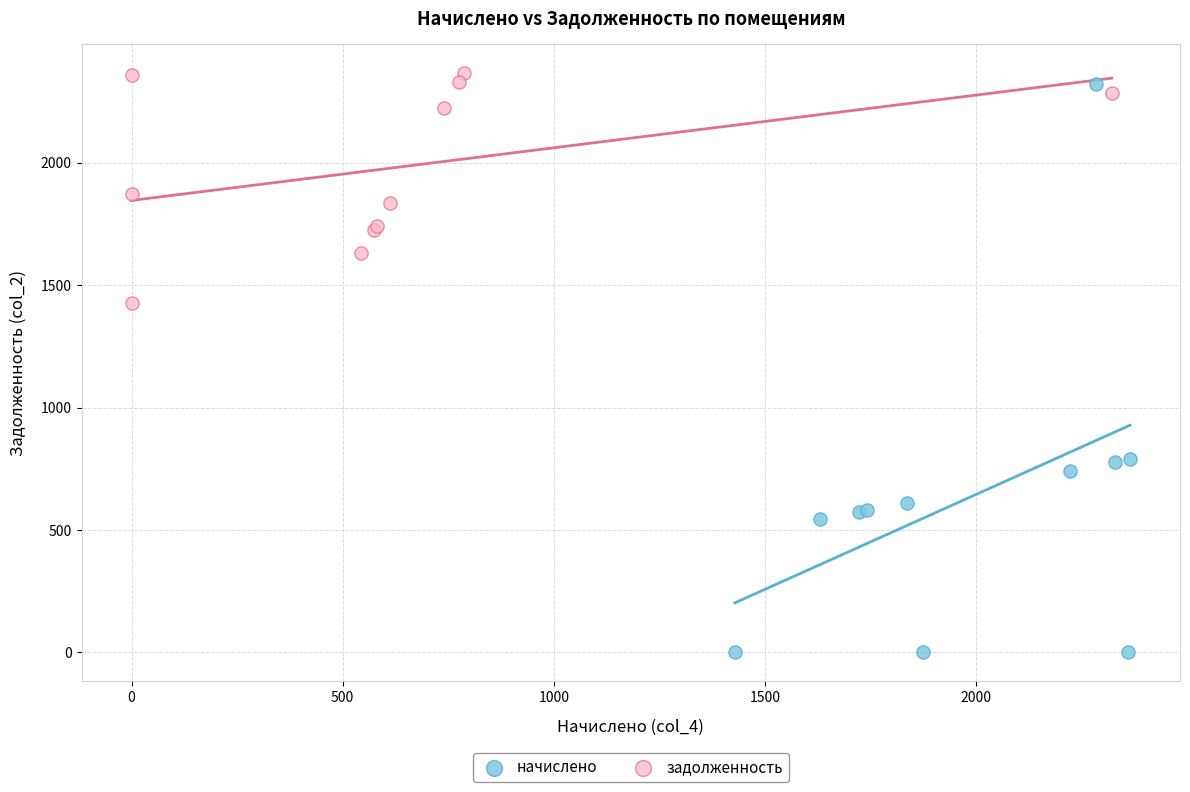

Which series contains the lowest Y value?

начислено